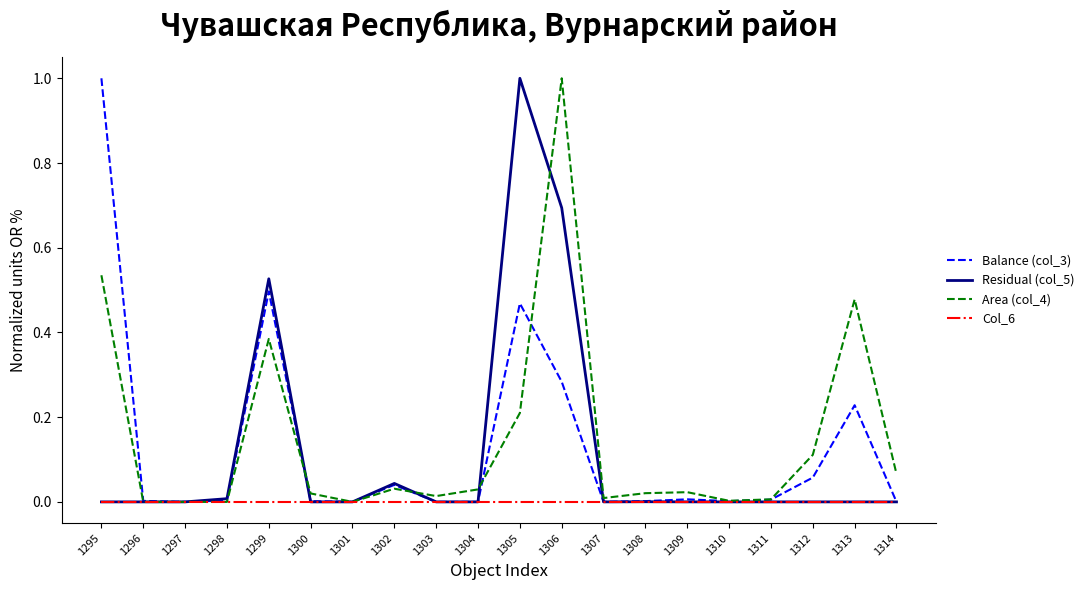

True or false: Balance (col_3) and Area (col_4) intersect in this chart.

True